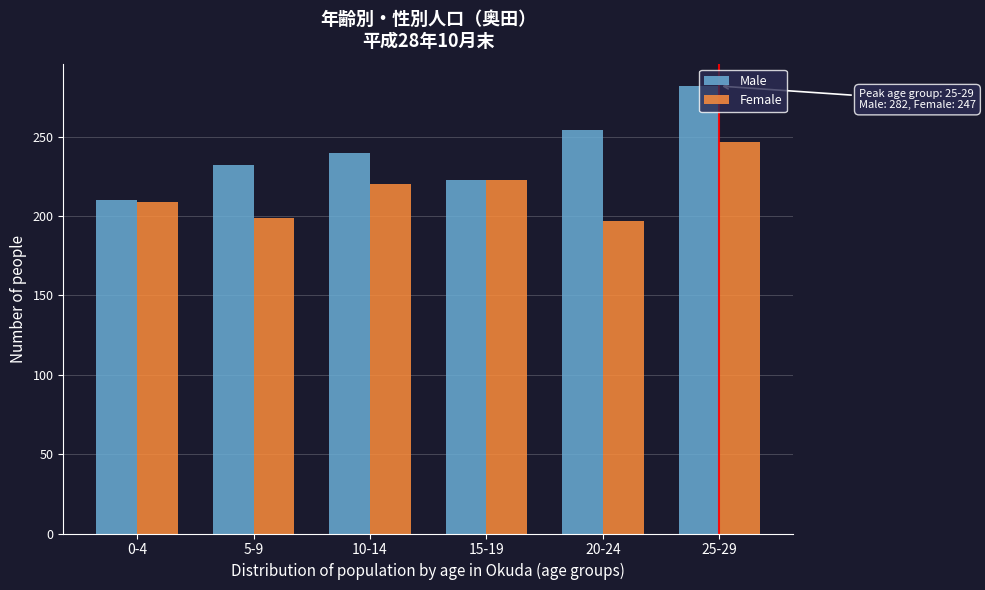

What is the greatest value displayed?

282